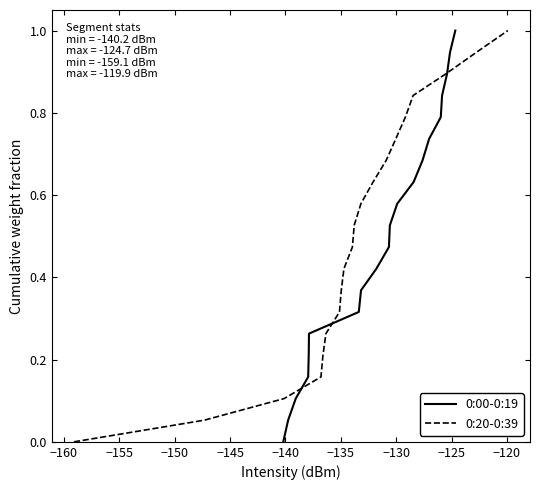

What is the value of the 0:00-0:19 point at the 18th from the left?

0.9